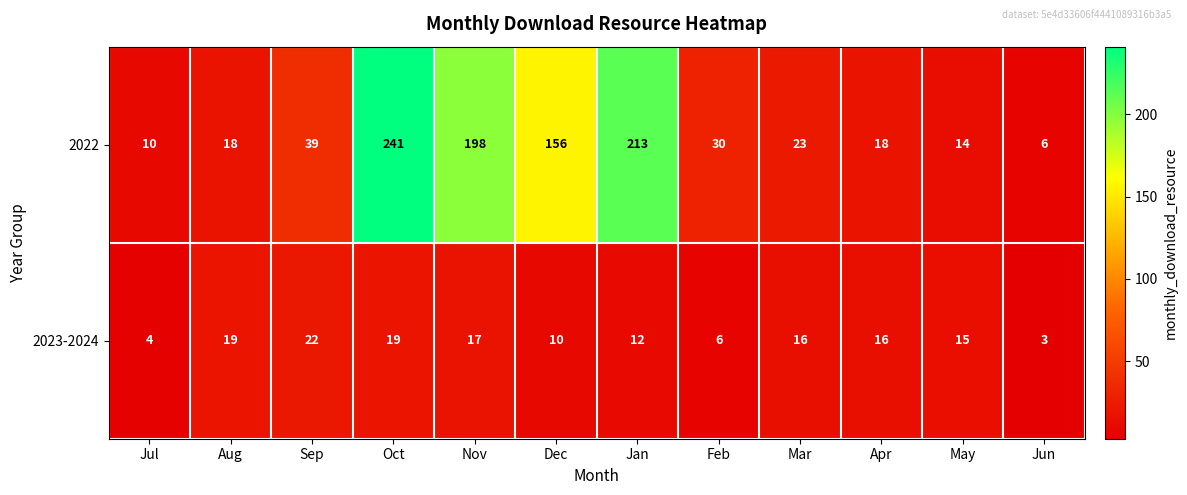

Reading left to right, transcribe all the data shown in this chart.

2022: 10	18	39	241	198	156	213	30	23	18	14	6
2023-2024: 4	19	22	19	17	10	12	6	16	16	15	3